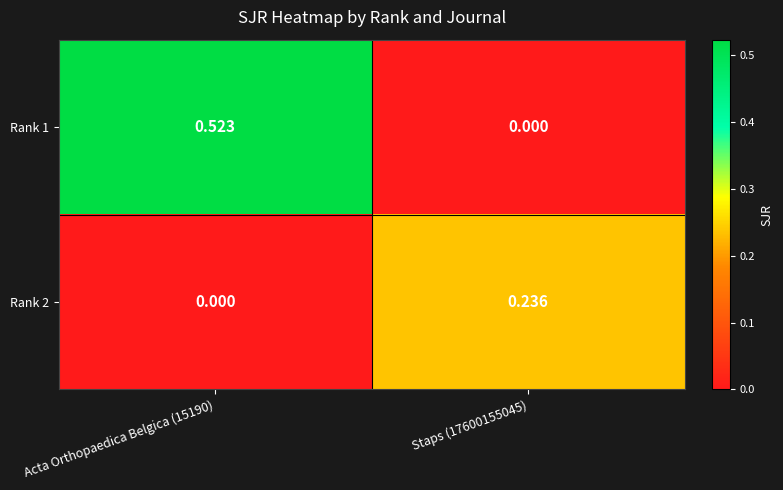

Is the value of Rank 2 at Staps (17600155045) greater than the value of Rank 1 at Staps (17600155045)?

Yes